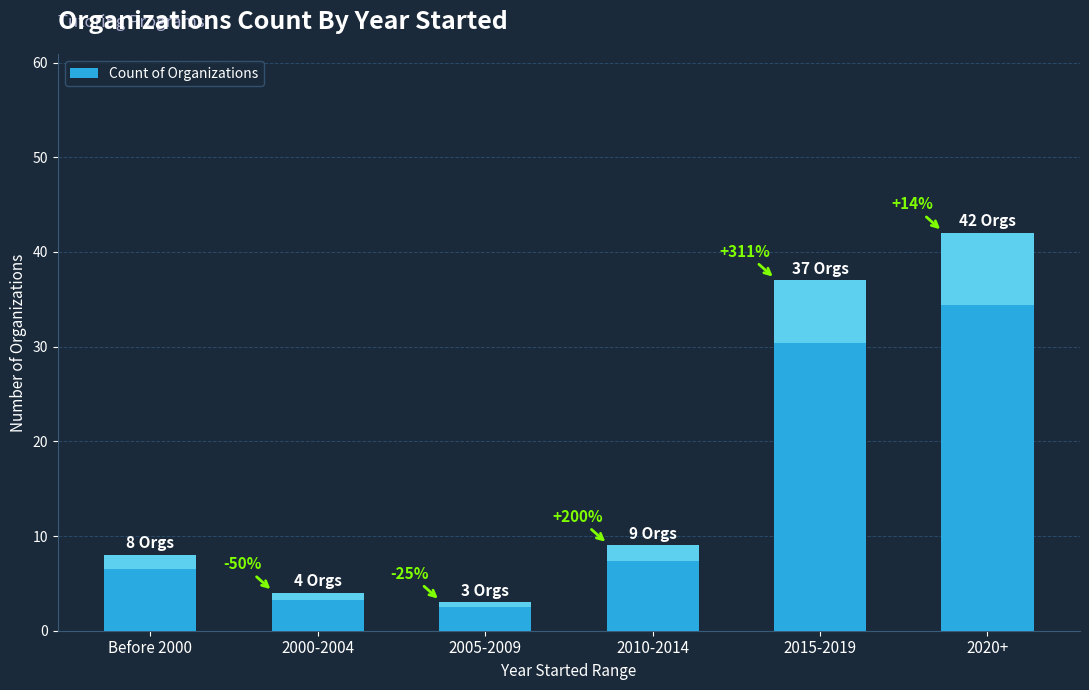

Are the bars horizontal?

No